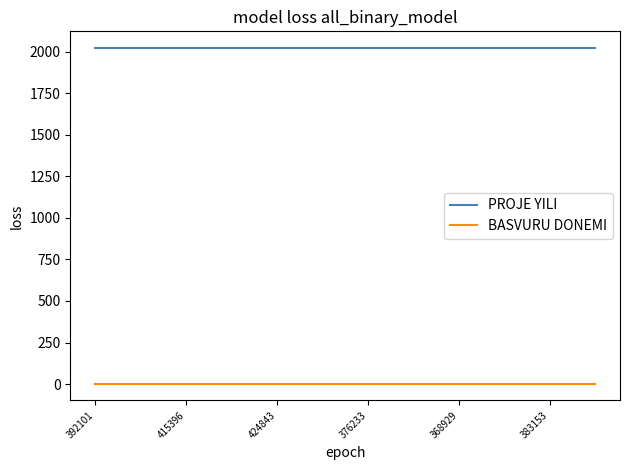

Which series has the largest total across all categories?

PROJE YILI